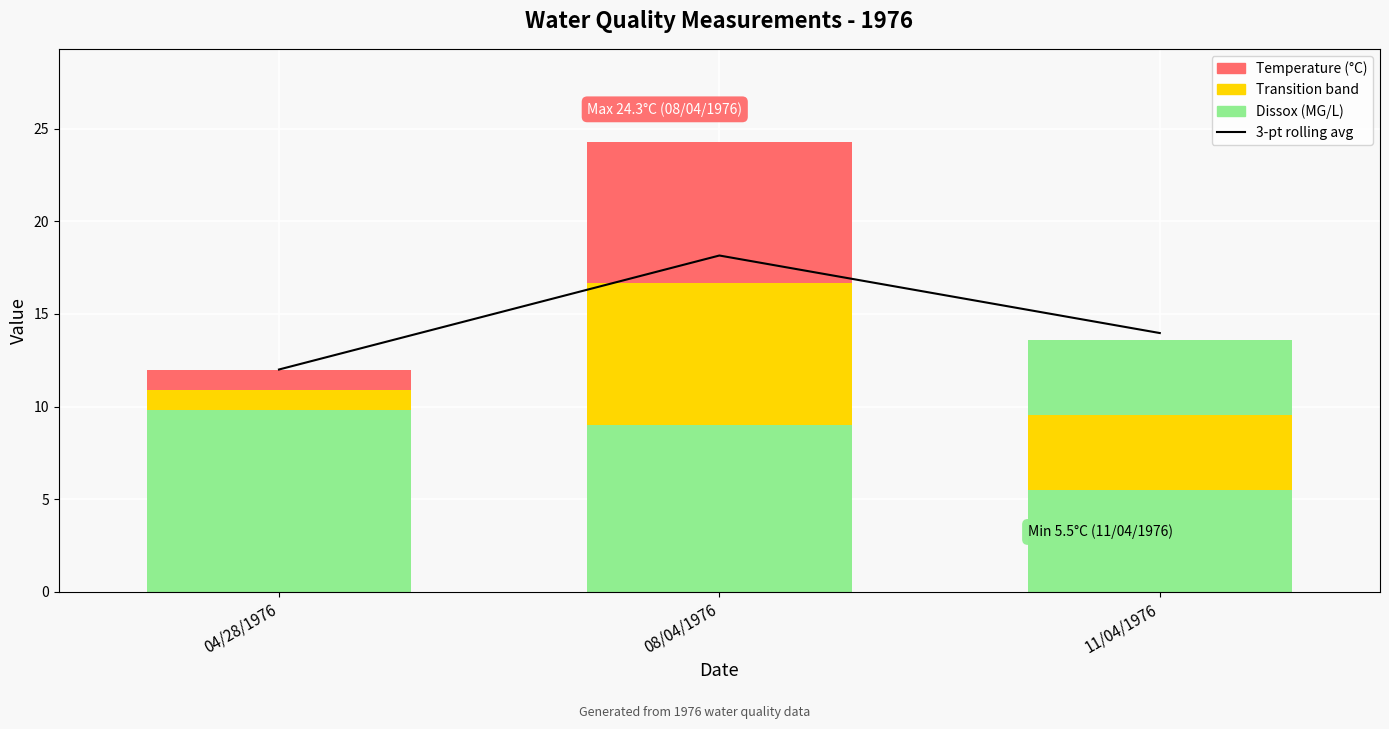

At which label does 3-point rolling average first exceed 13?

08/04/1976